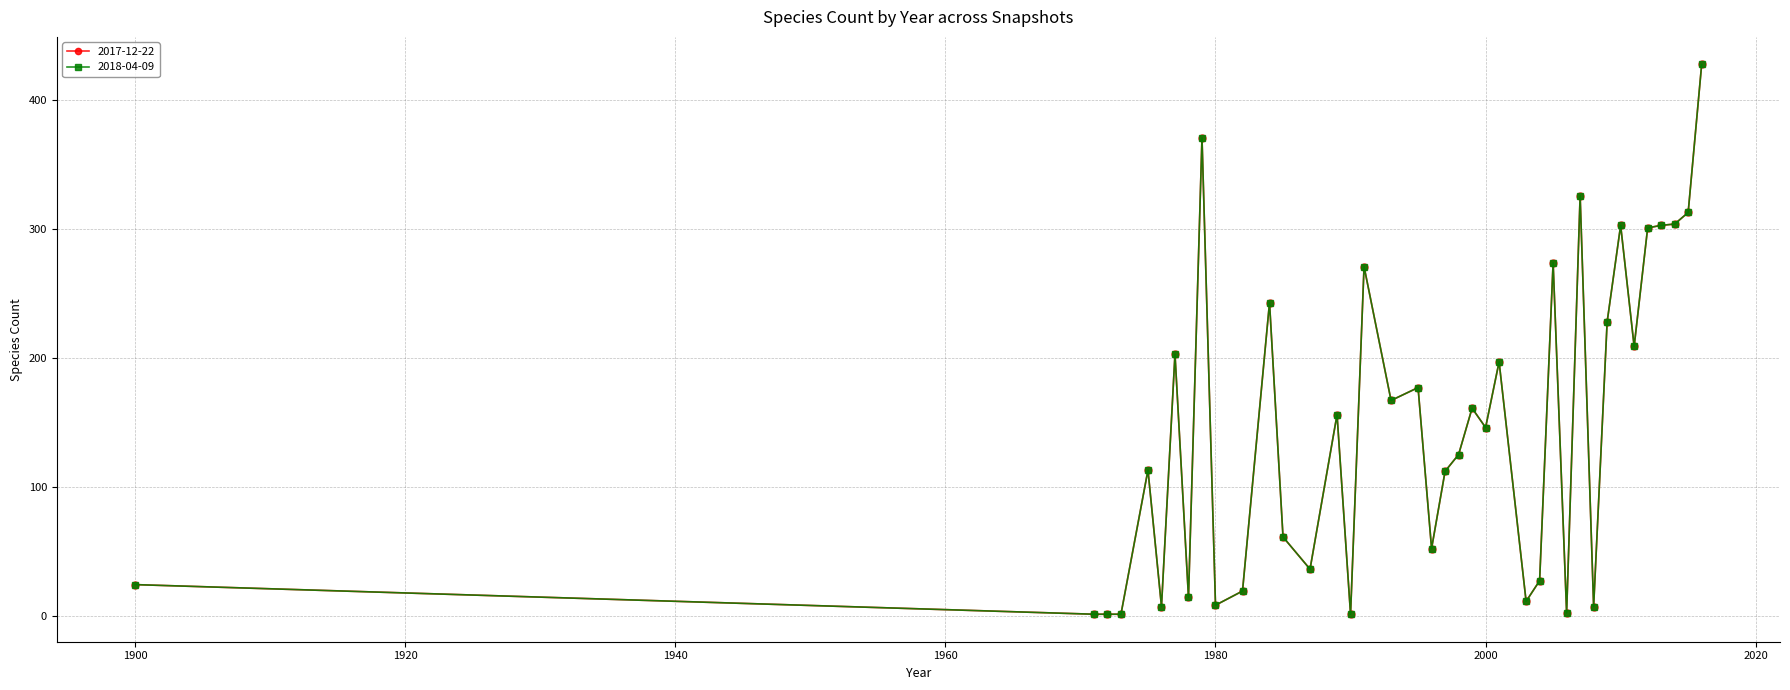

Is this an area chart (filled region under the line)?

No